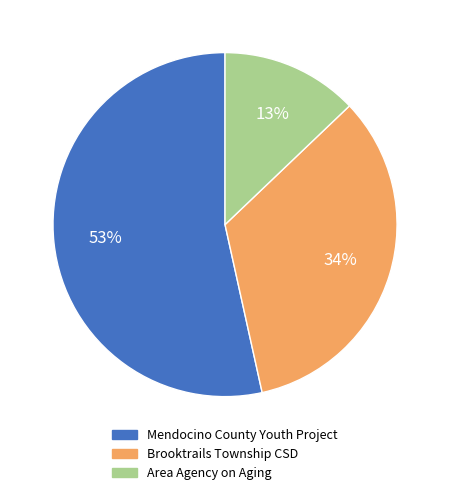

Is there any slice that represents more than half of the pie?

Yes